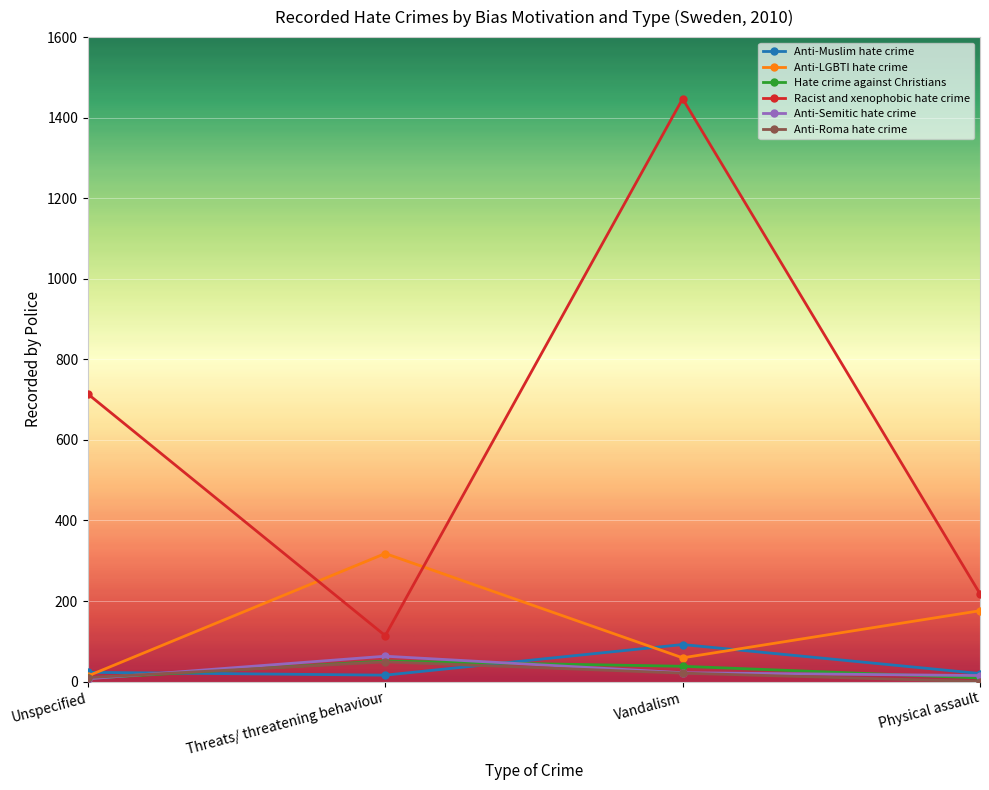

Between Unspecified and Vandalism, which series saw the biggest shift?

Racist and xenophobic hate crime